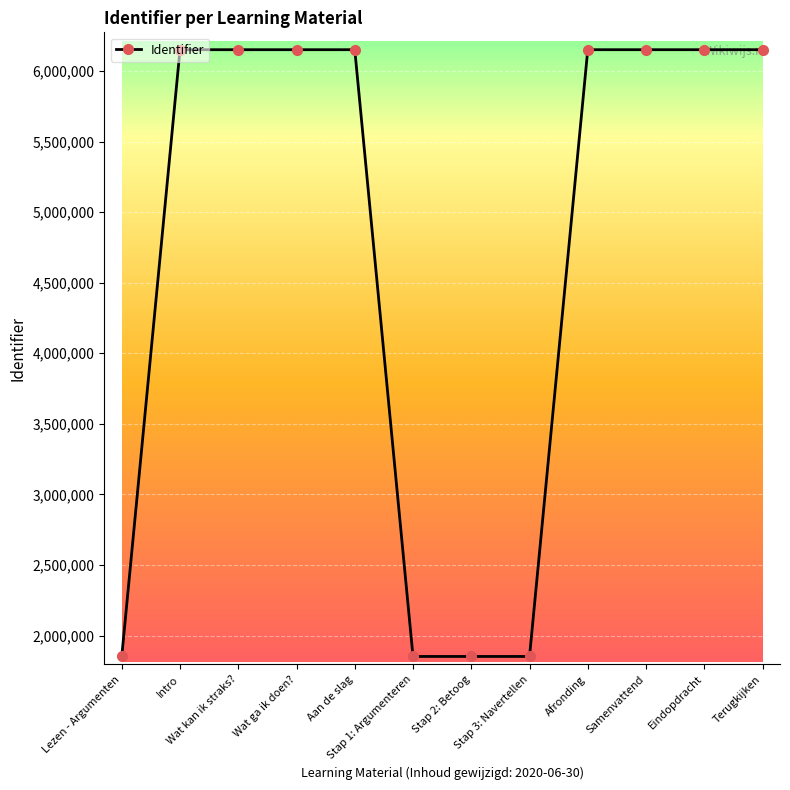

What is the difference between the maximum and second lowest values?

4298927